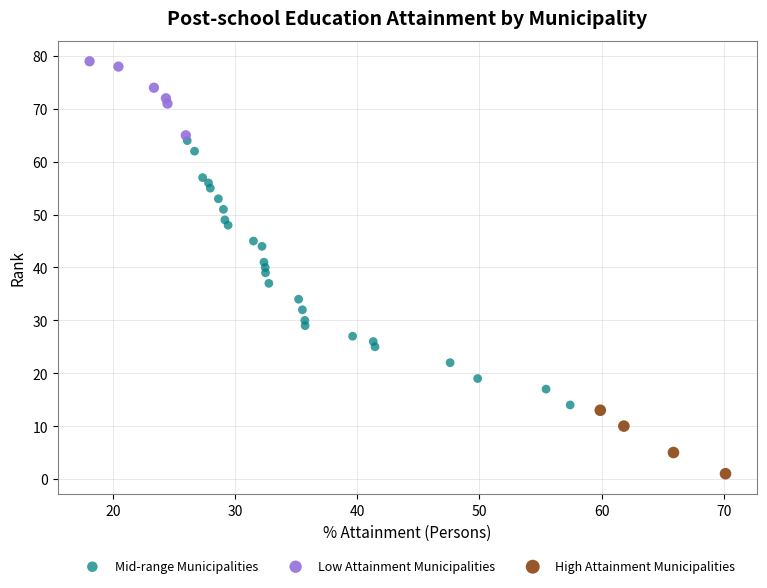

Which series has the largest Y range (max minus min)?

Mid-range Municipalities